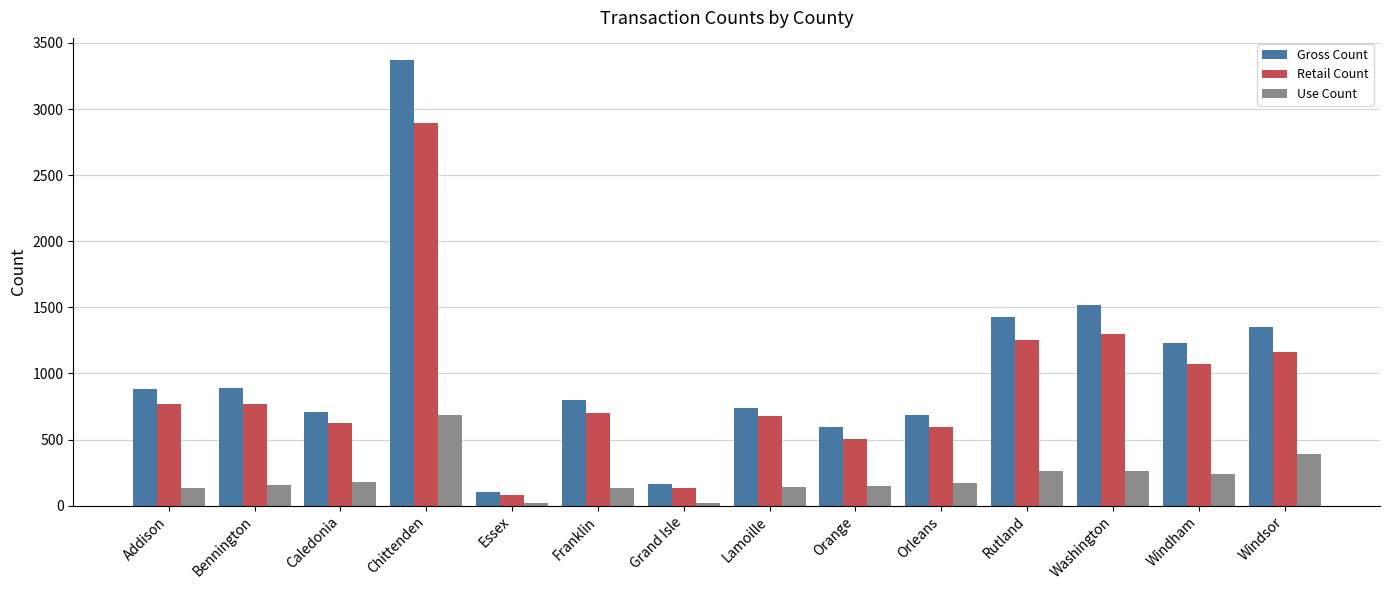

Is it true that Gross Count equals 312 at Windsor?

False